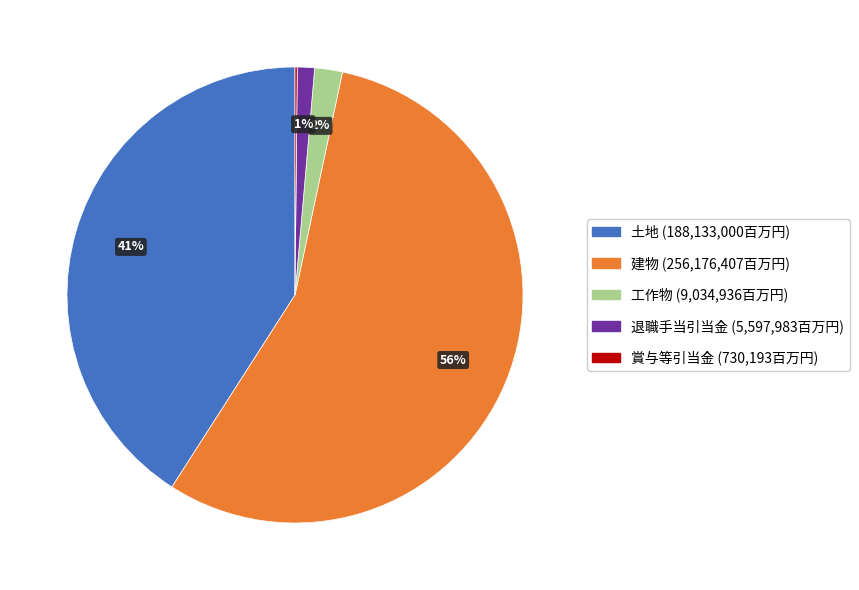

To the nearest percent, what is the combined percentage of 建物 and 退職手当引当金?

57%